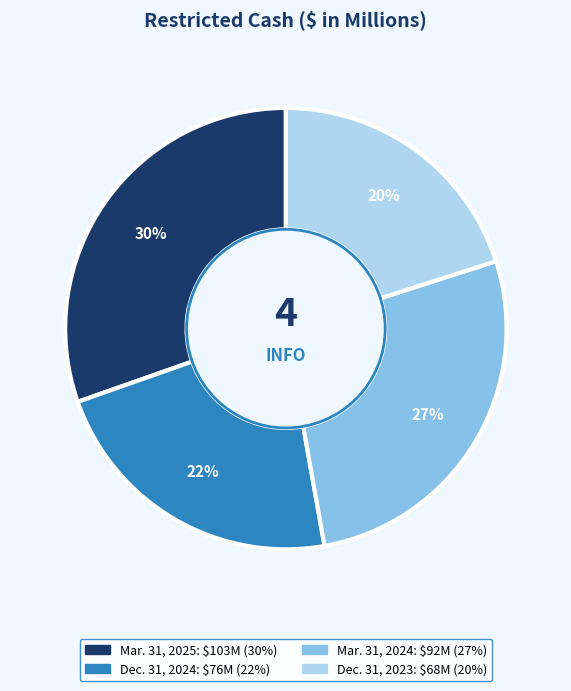

To the nearest percent, what is the difference between the largest and smallest slice percentages?

10%